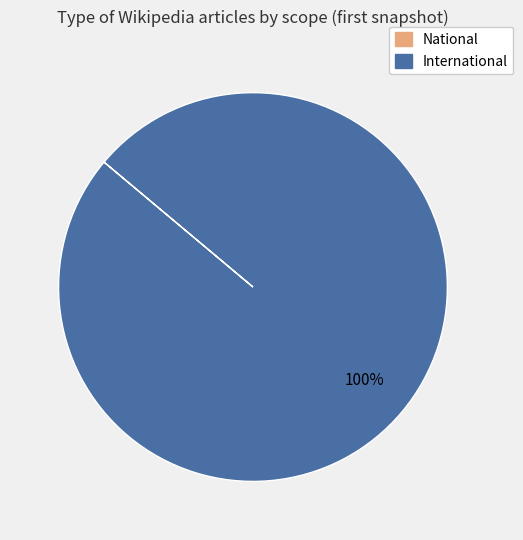

What is the largest slice in the pie chart?

International